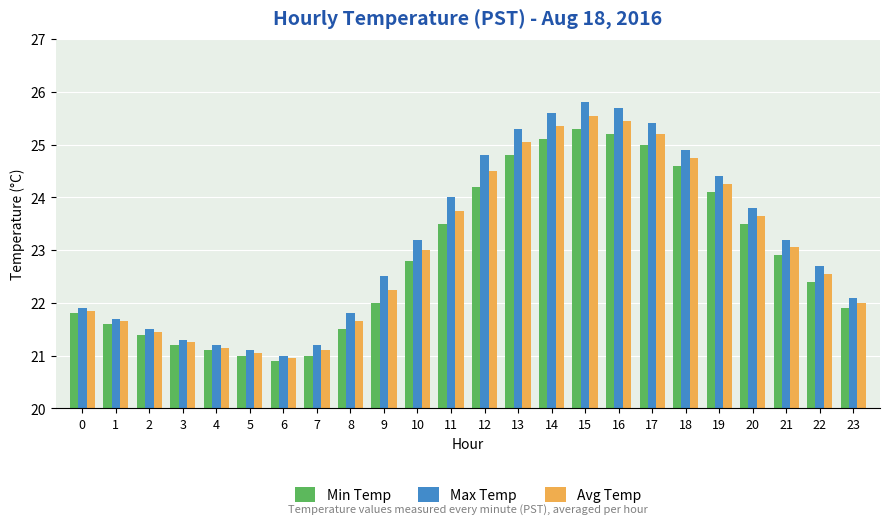

Does the chart contain stacked bars?

No